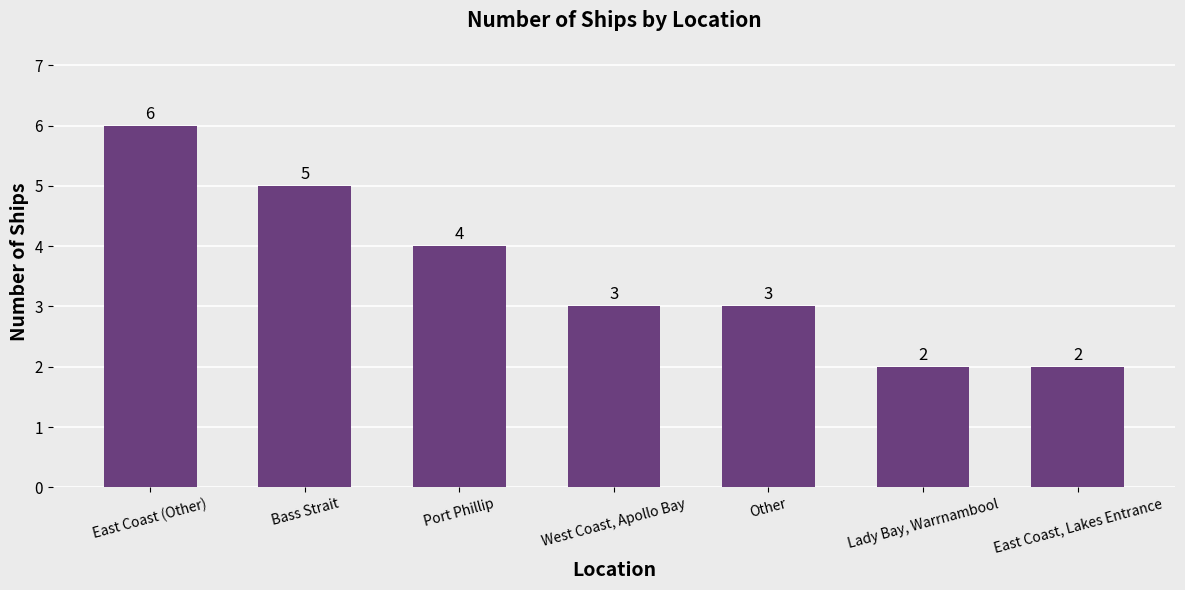

At which label does the data first exceed 3?

East Coast (Other)